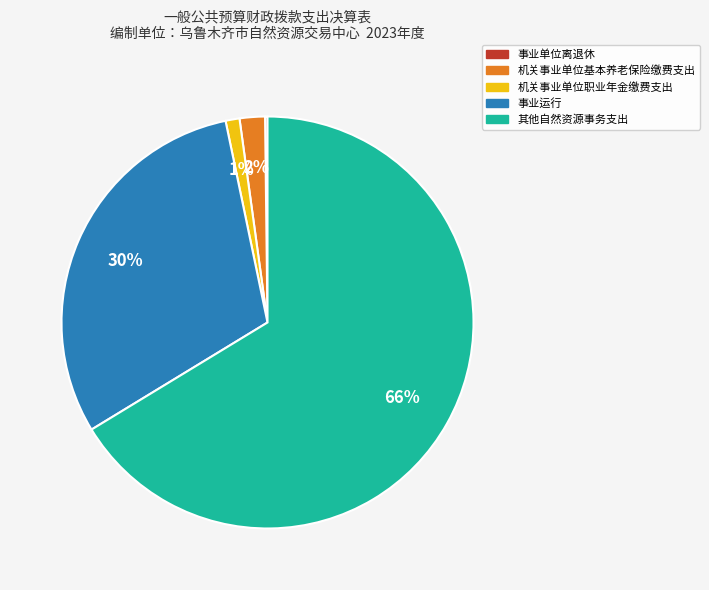

Which category has the biggest portion of the pie?

其他自然资源事务支出